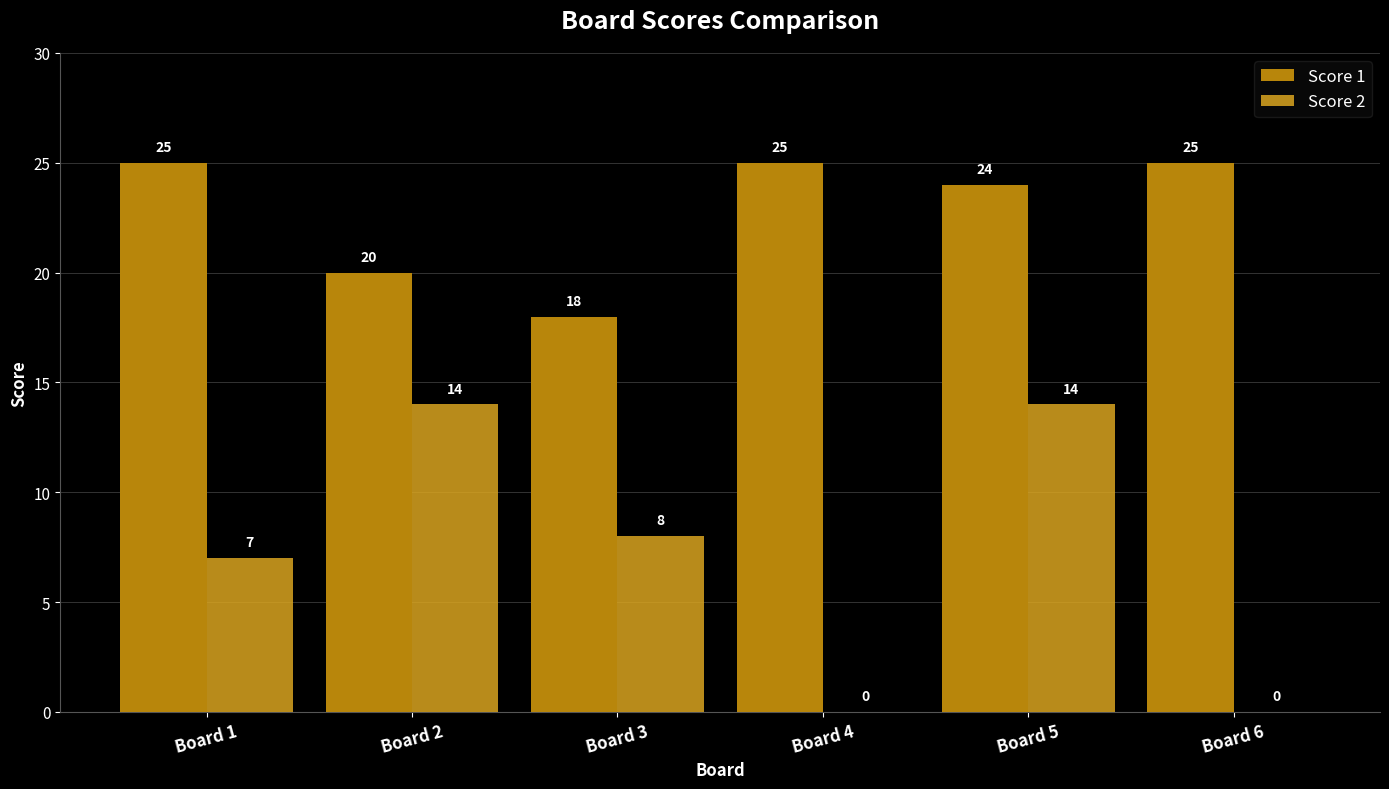

Is the value of Score 1 at Board 5 greater than the value of Score 2 at Board 3?

Yes